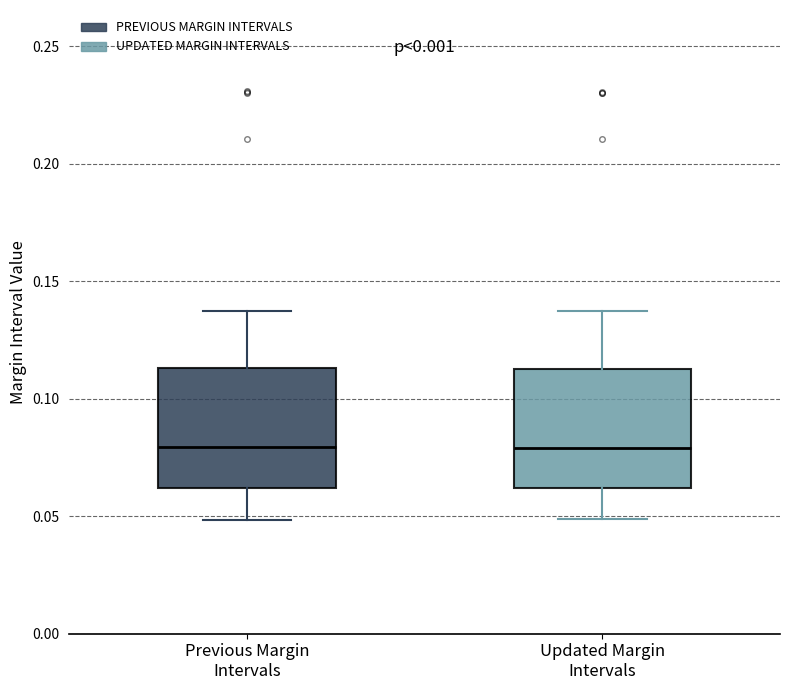

Reading left to right, read every box against the y-axis: the position of its median line, the range the box covers, and the ends of its whiskers. The values are not printed on the chart, so give them approximately, as read against the axis.

Previous Margin Intervals: median 0.080, box 0.060 to 0.115, whiskers 0.050 to 0.135
Updated Margin Intervals: median 0.080, box 0.060 to 0.115, whiskers 0.050 to 0.135